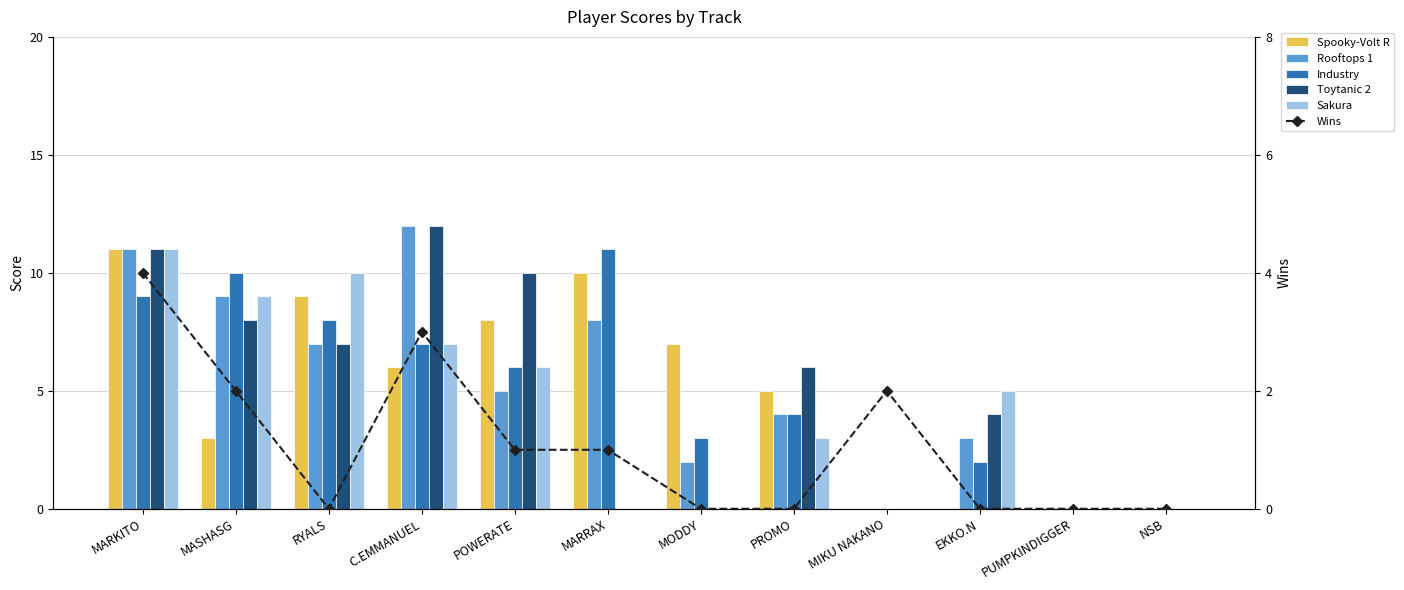

What is the average value of the Industry series?

5